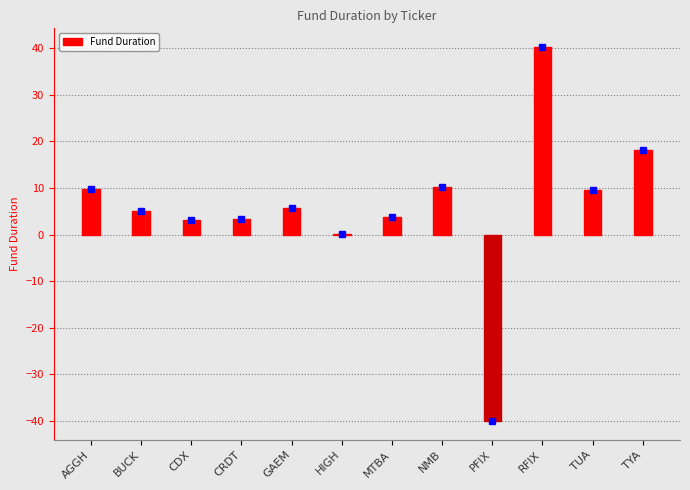

How many distinct data groups are displayed?

1